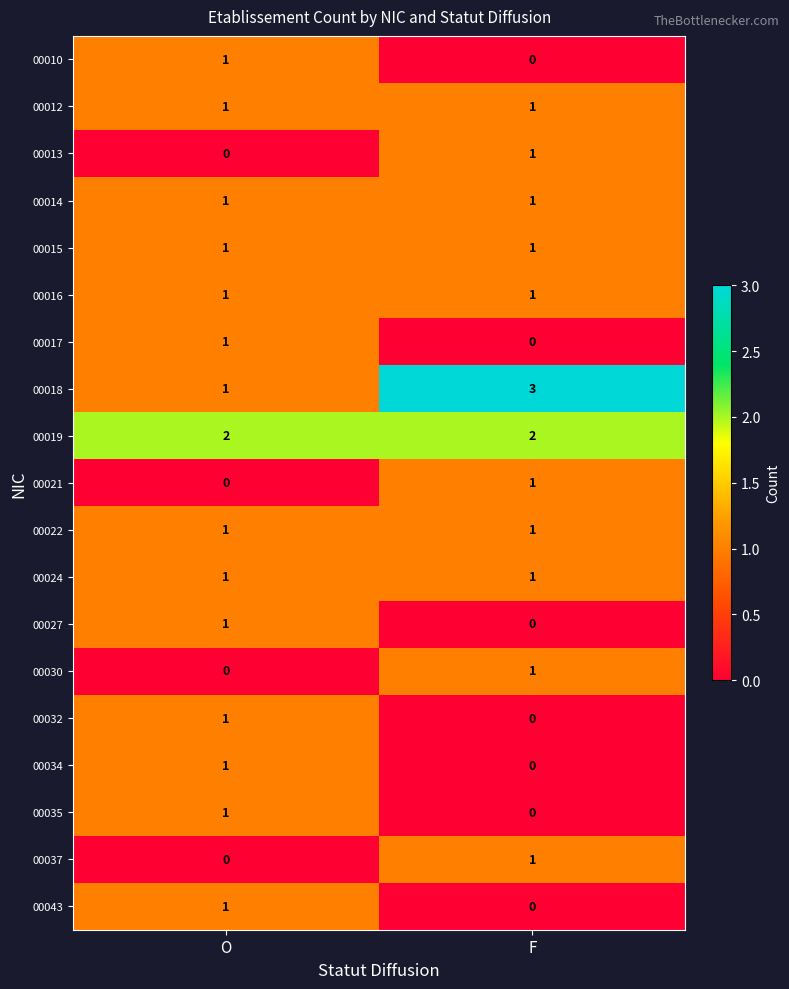

What is the spread (max minus min) of values at F?

3